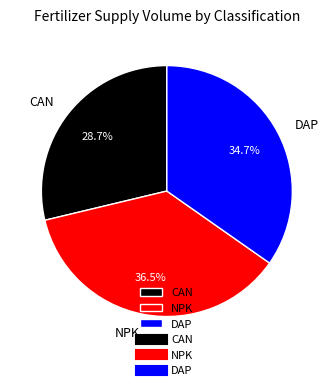

What is the ratio of the value at DAP to the value at NPK?

1.0